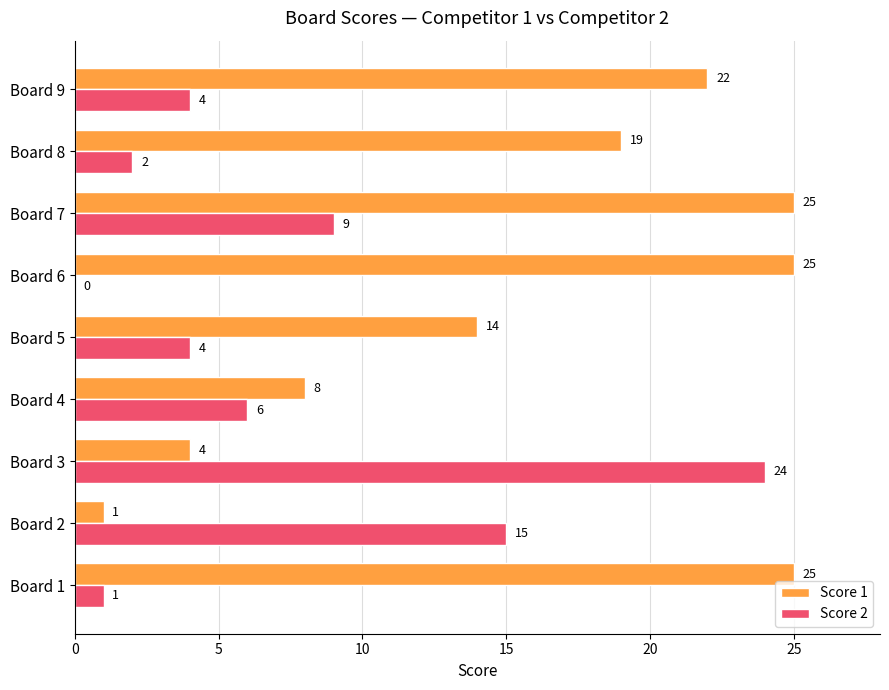

How many values in Score 2 are above zero?

8